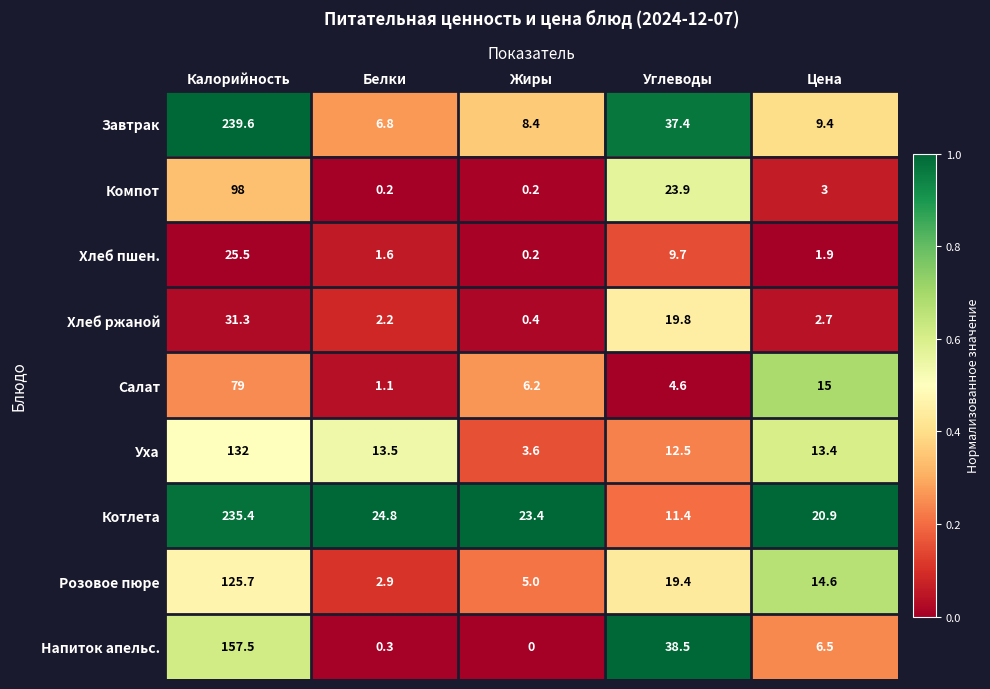

Is it true that Уха equals 13.4 at Цена?

True